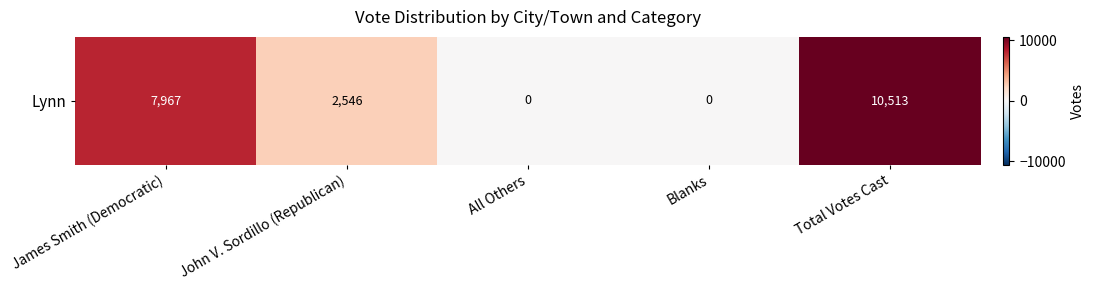

What is the sum of all values?

21026